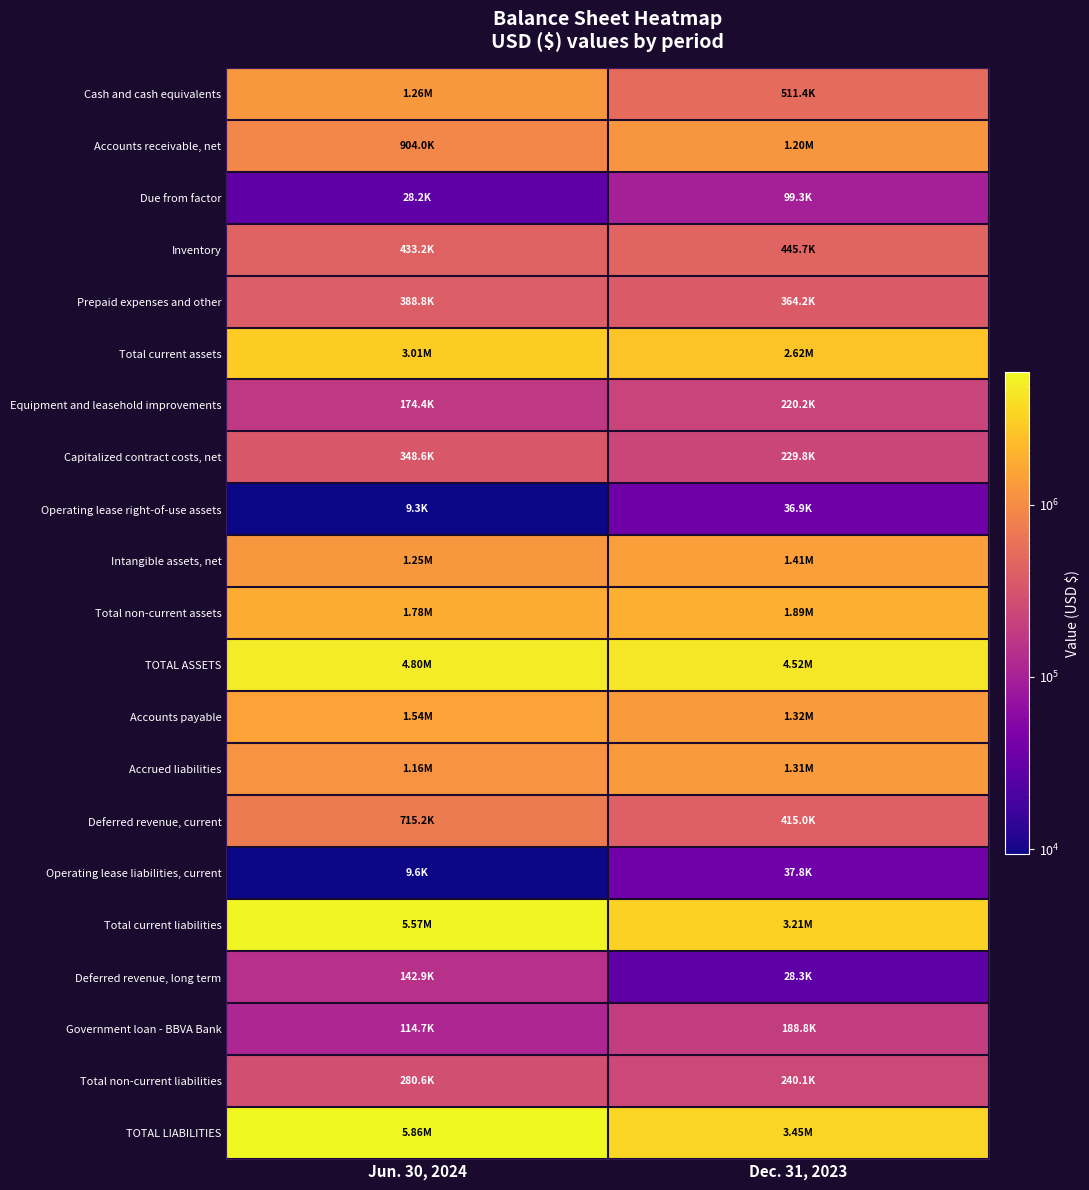

Which series has the largest range (max minus min)?

TOTAL LIABILITIES